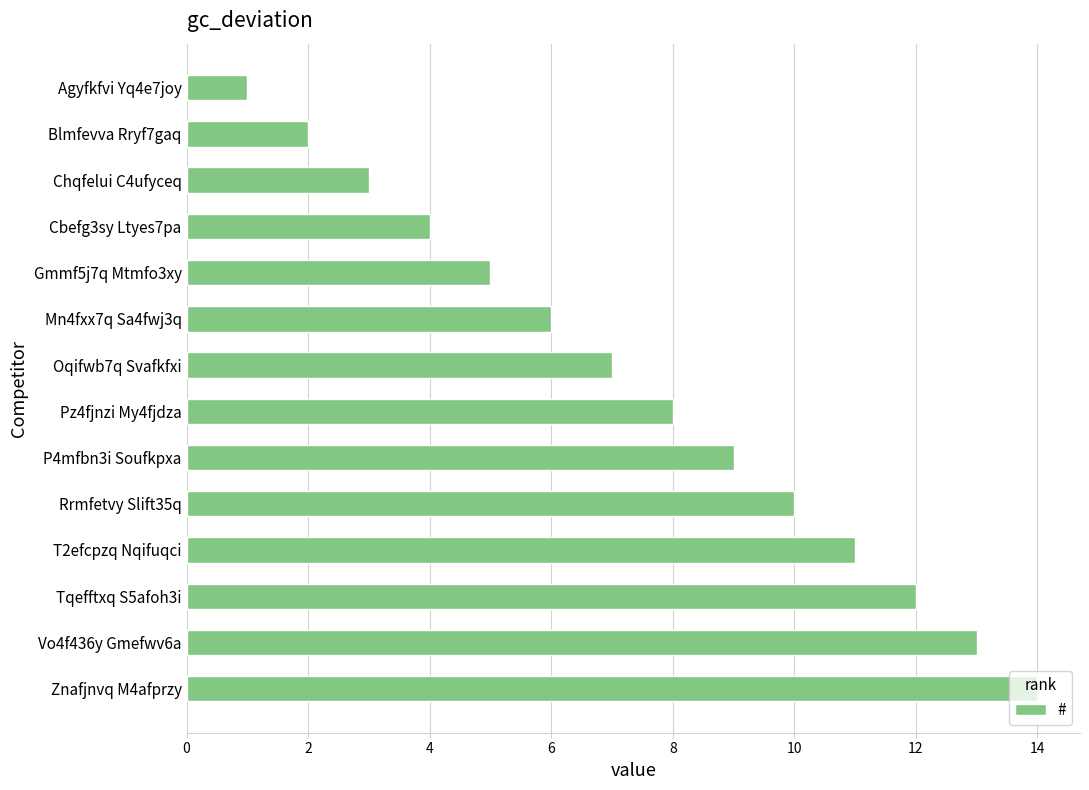

Rank the categories by value from lowest to highest.

Agyfkfvi Yq4e7joy, Blmfevva Rryf7gaq, Chqfelui C4ufyceq, Cbefg3sy Ltyes7pa, Gmmf5j7q Mtmfo3xy, Mn4fxx7q Sa4fwj3q, Oqifwb7q Svafkfxi, Pz4fjnzi My4fjdza, P4mfbn3i Soufkpxa, Rrmfetvy Slift35q, T2efcpzq Nqifuqci, Tqefftxq S5afoh3i, Vo4f436y Gmefwv6a, Znafjnvq M4afprzy